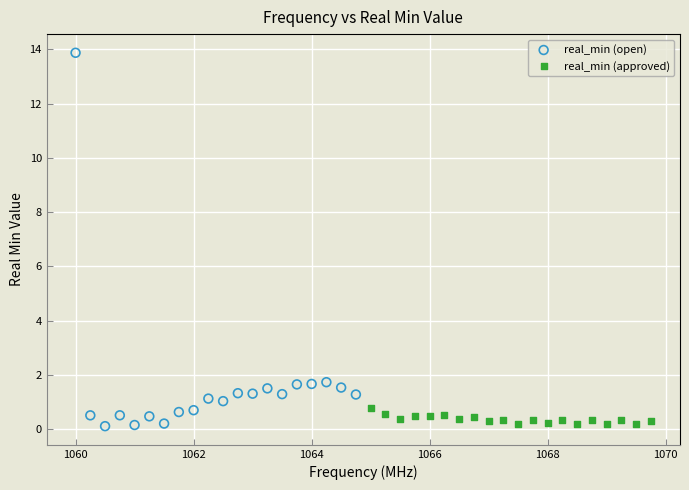

Which series reaches the maximum Y coordinate?

real_min (open)